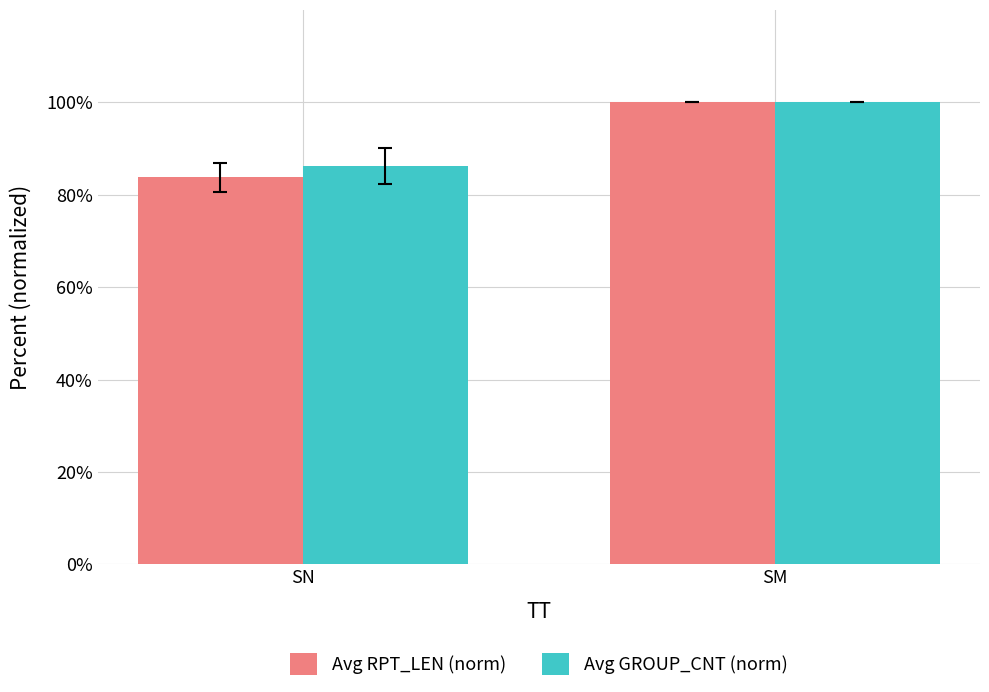

What is the value of the Avg GROUP_CNT (norm) bar at the 2nd from the left?

100.0